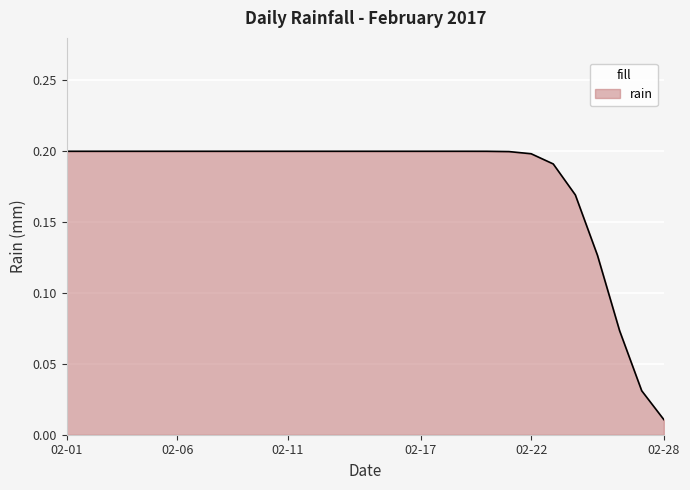

How many lines are shown in the chart?

1